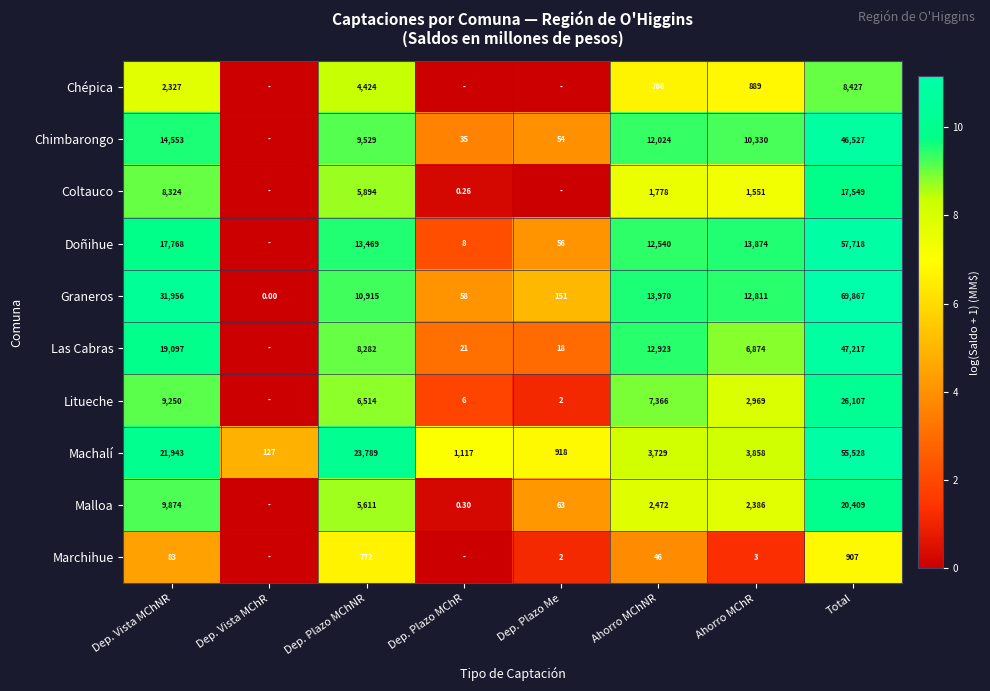

Is the value of Malloa at Dep. Vista MChNR greater than the value of Doñihue at Dep. Plazo Me?

Yes